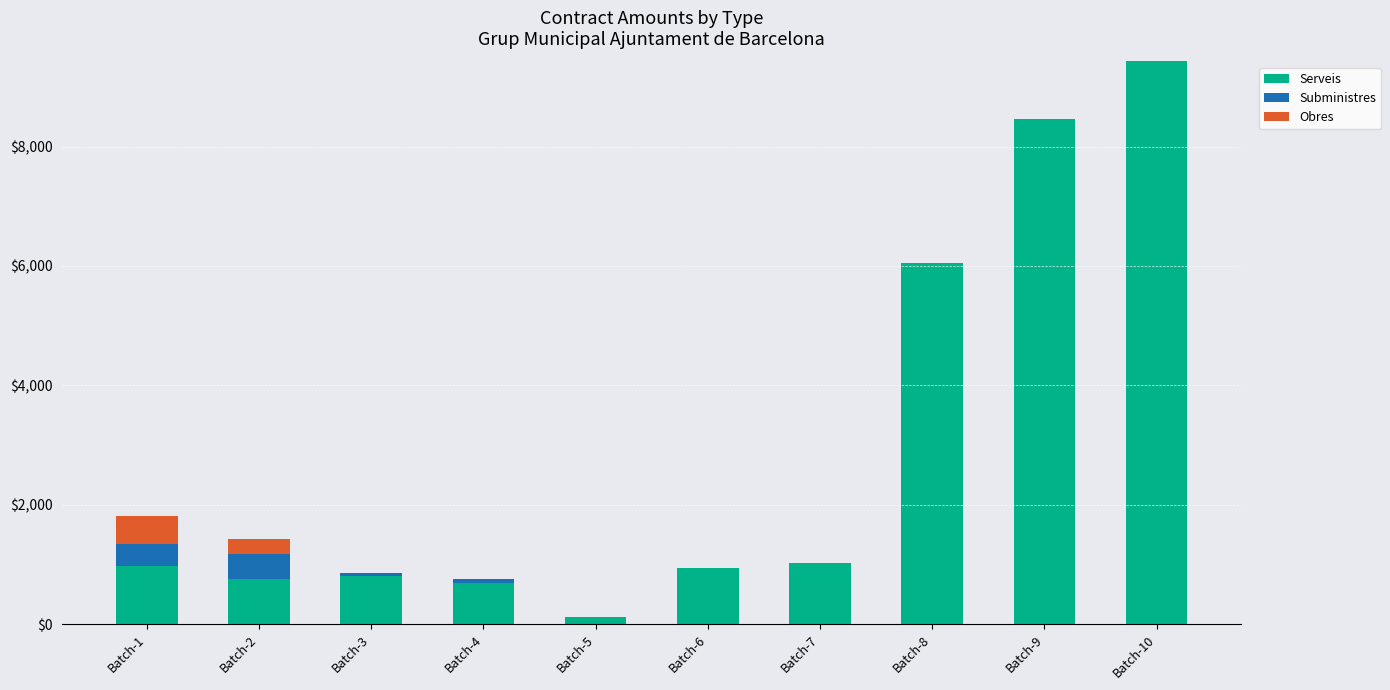

Are the bars horizontal?

No